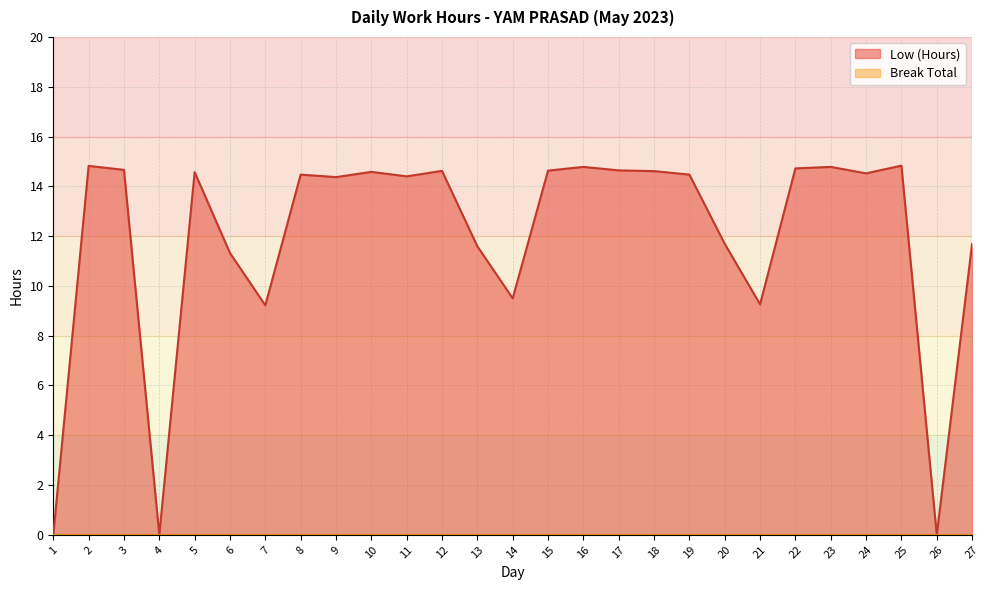

What is the value of the 21st point from the left?

9.3